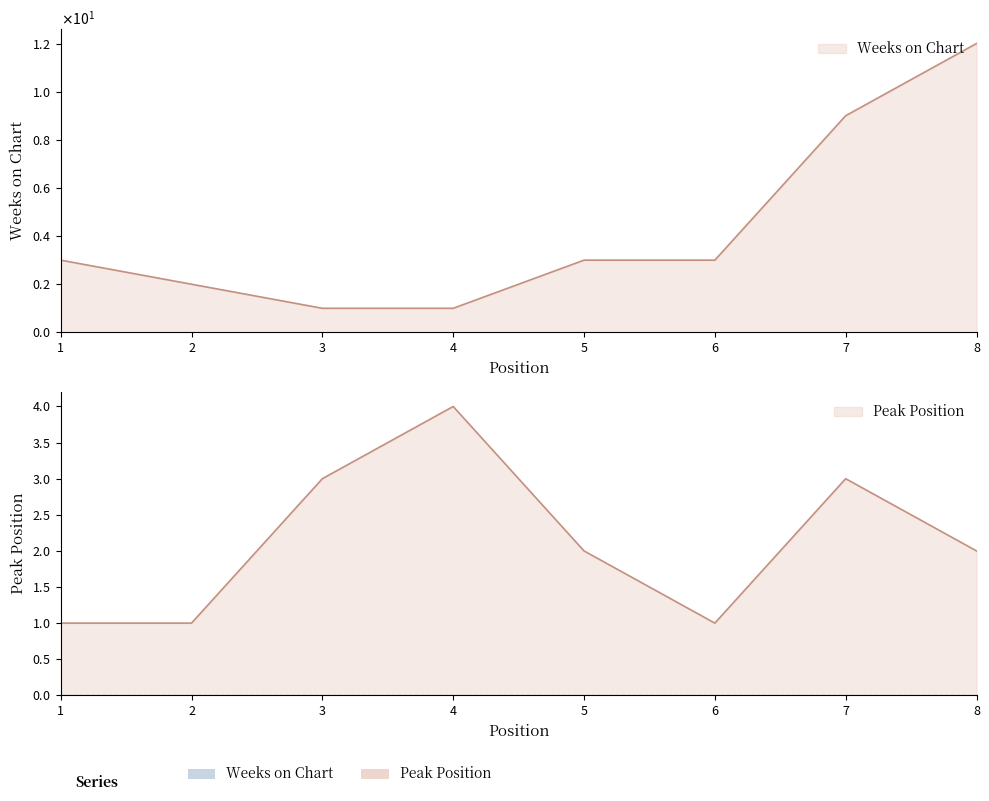

Rank the series at 5 from highest to lowest value.

Weeks on Chart, Peak Position